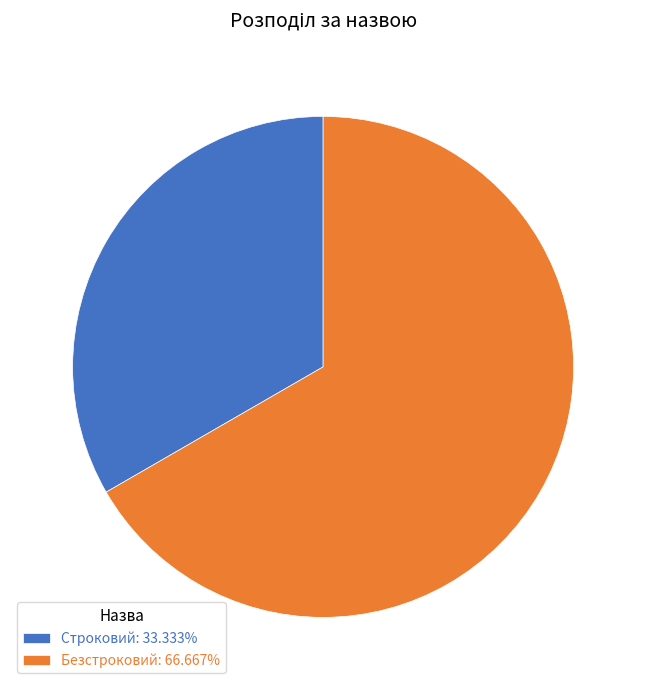

Is Безстроковий the majority of the pie?

Yes